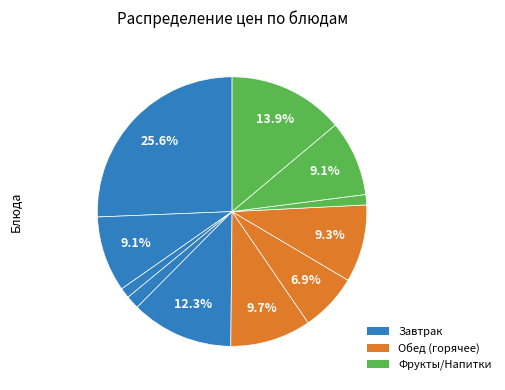

How many slices are in this pie chart?

11